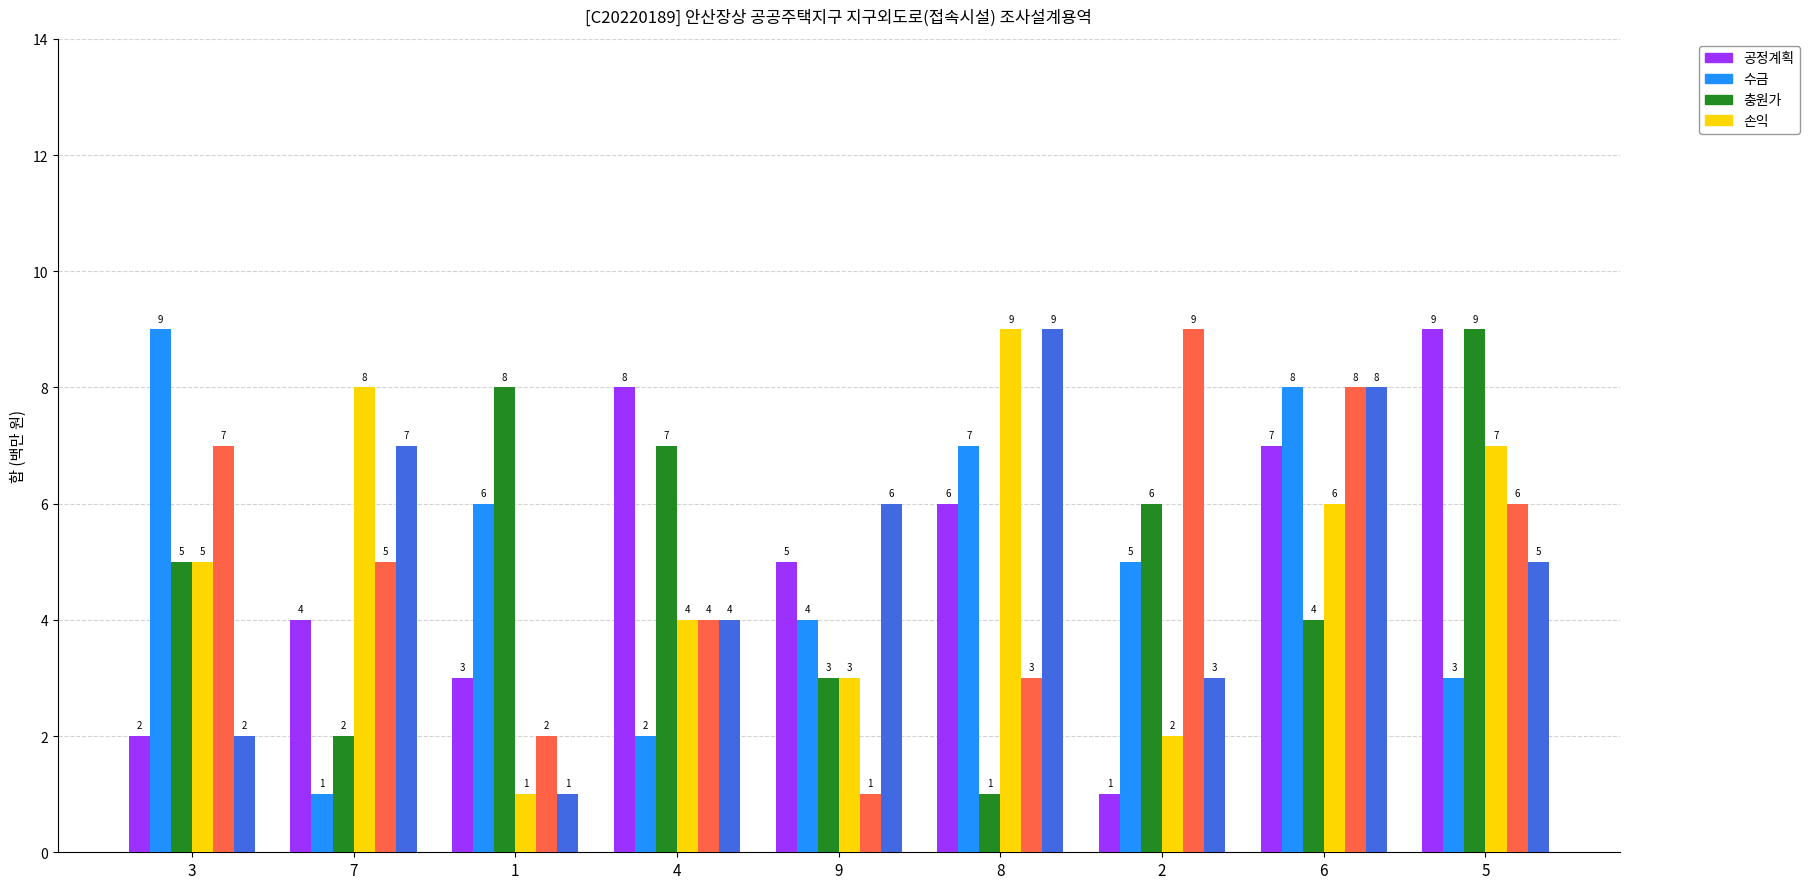

What is the difference between the highest and lowest values at 1?

7